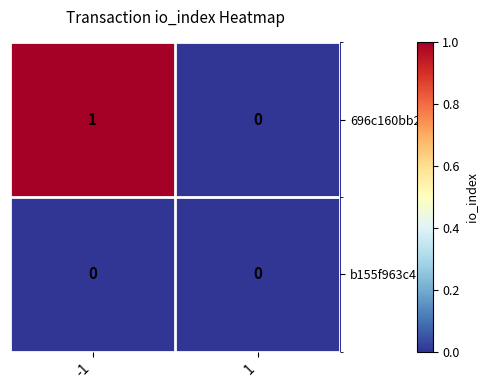

Which label corresponds to the largest value in the chart?

-1